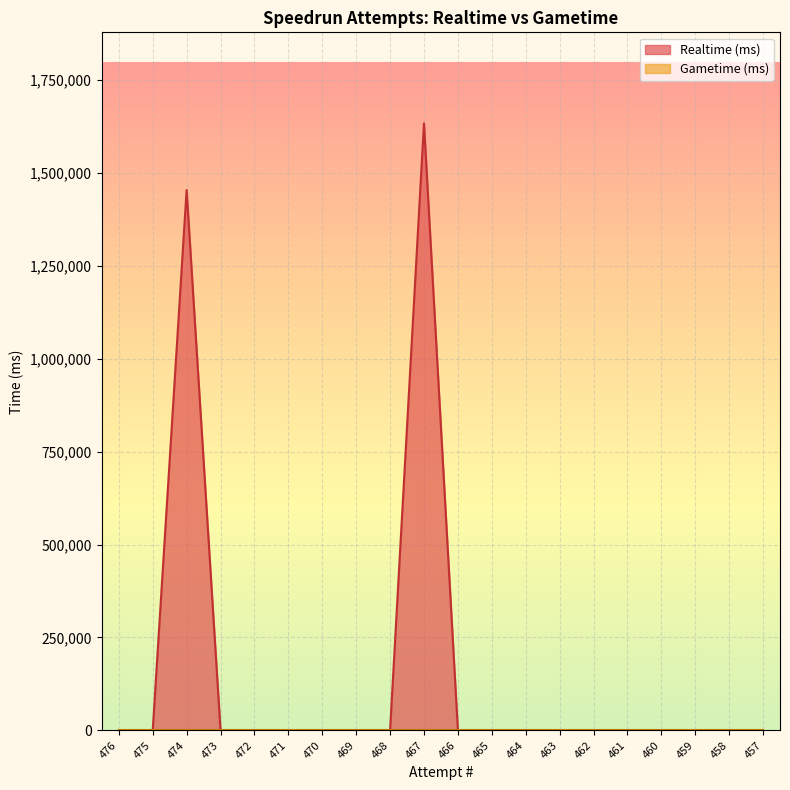

Reading left to right, extract all data points from this chart.

476=0	475=0	474=1454143	473=0	472=0	471=0	470=0	469=0	468=0	467=1633329	466=0	465=0	464=0	463=0	462=0	461=0	460=0	459=0	458=0	457=0